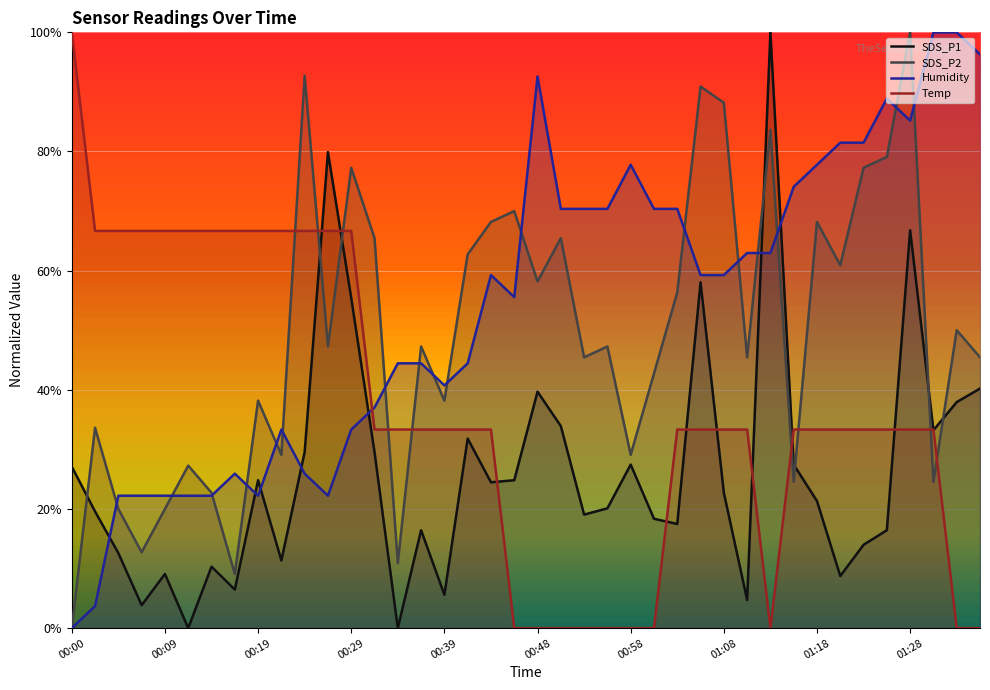

Between 18 and 31, which is larger?

31